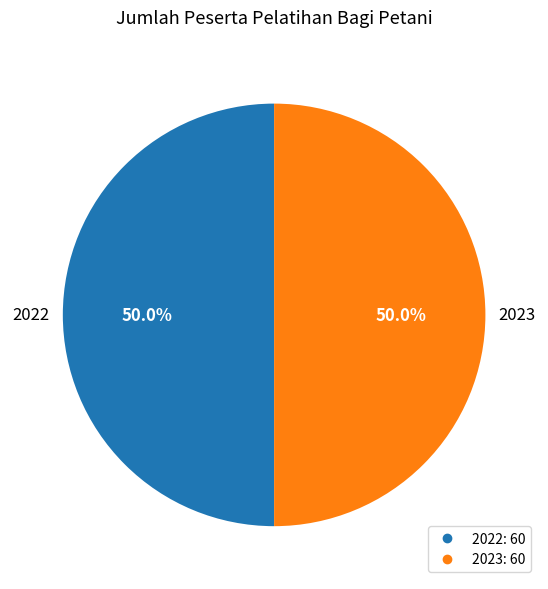

To the nearest percent, what is the difference between the largest and smallest slice percentages?

0%